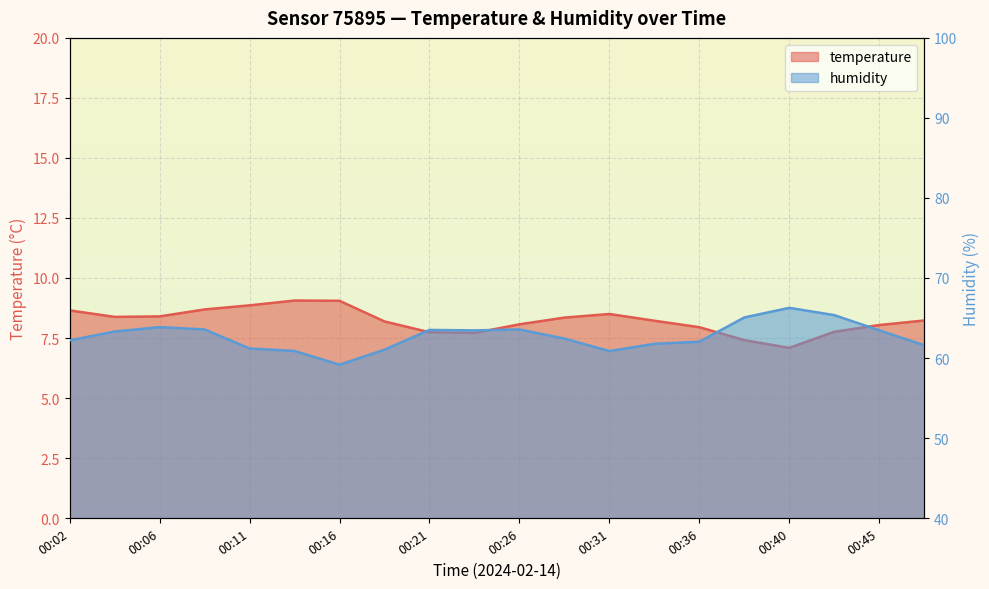

At which category is the sum across all series the highest?

00:40